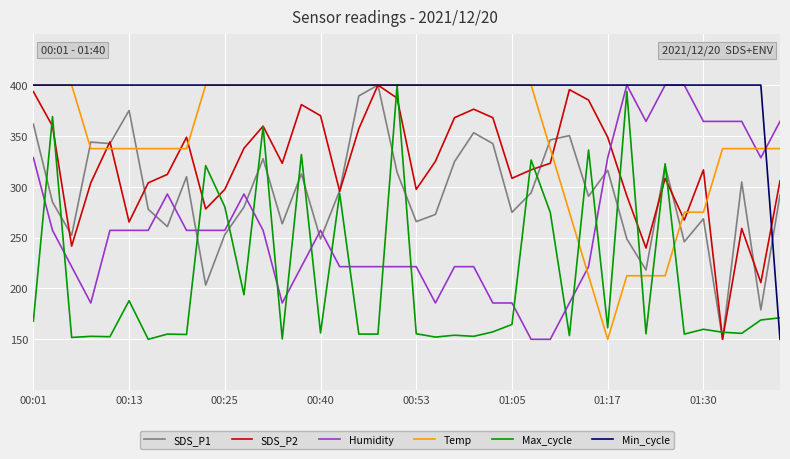

True or false: Humidity and Temp intersect in this chart.

True